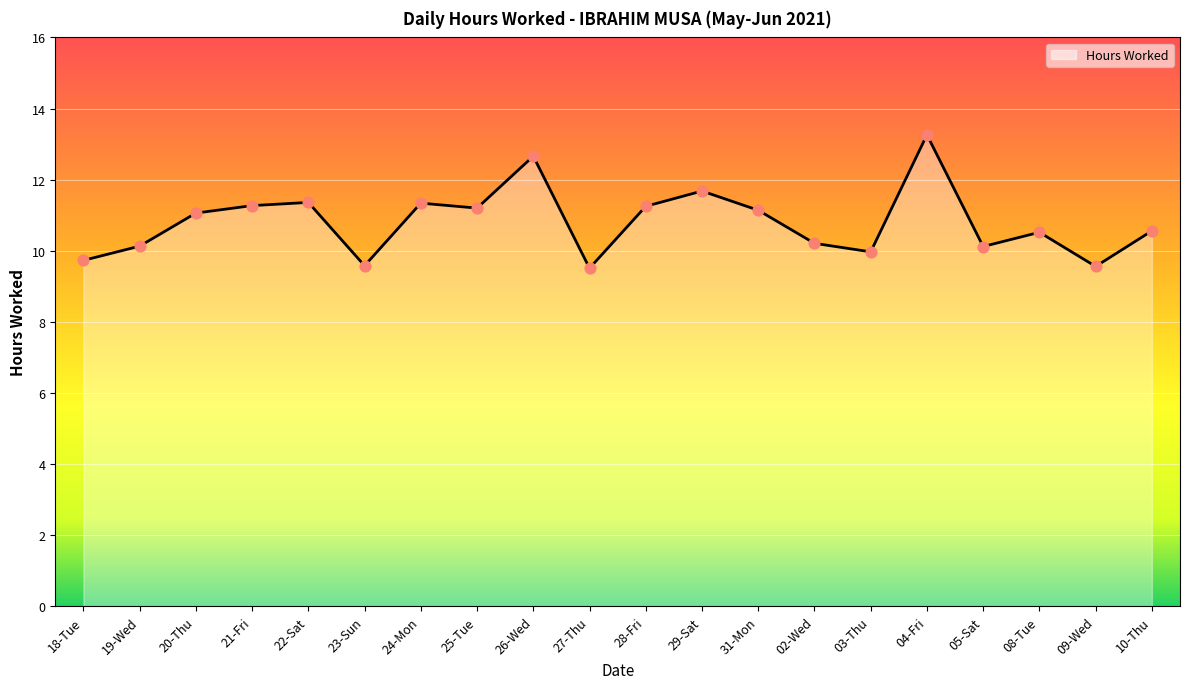

Between 24-Mon and 18-Tue, which is larger?

24-Mon